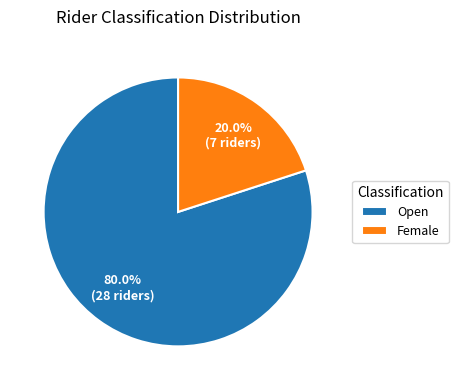

To the nearest percent, what is the difference between the largest and smallest slice percentages?

60%